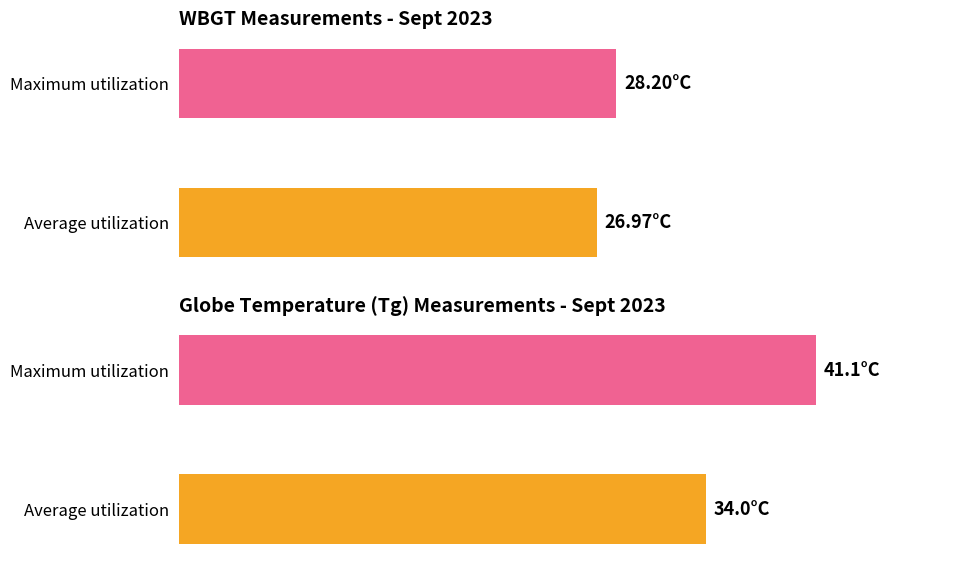

At 9:00, list the series in order from smallest to largest.

WBGT, Tg